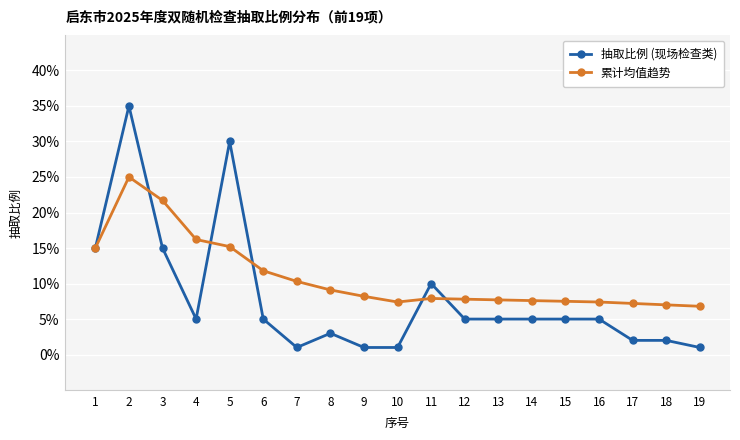

Reading left to right, what are all the values shown in this chart?

抽取比例 (现场检查类): 0.1	0.3	0.1	0.1	0.3	0.1	0.0	0.0	0.0	0.0	0.1	0.1	0.1	0.1	0.1	0.1	0.0	0.0	0.0
累计均值趋势: 0.1	0.2	0.2	0.2	0.2	0.1	0.1	0.1	0.1	0.1	0.1	0.1	0.1	0.1	0.1	0.1	0.1	0.1	0.1